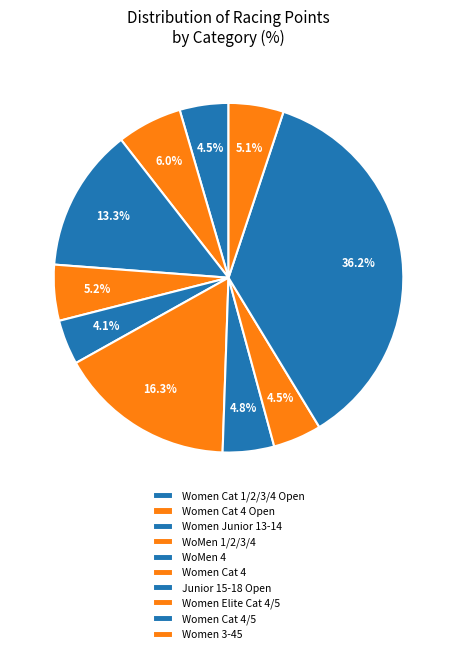

How many slices are in this pie chart?

10